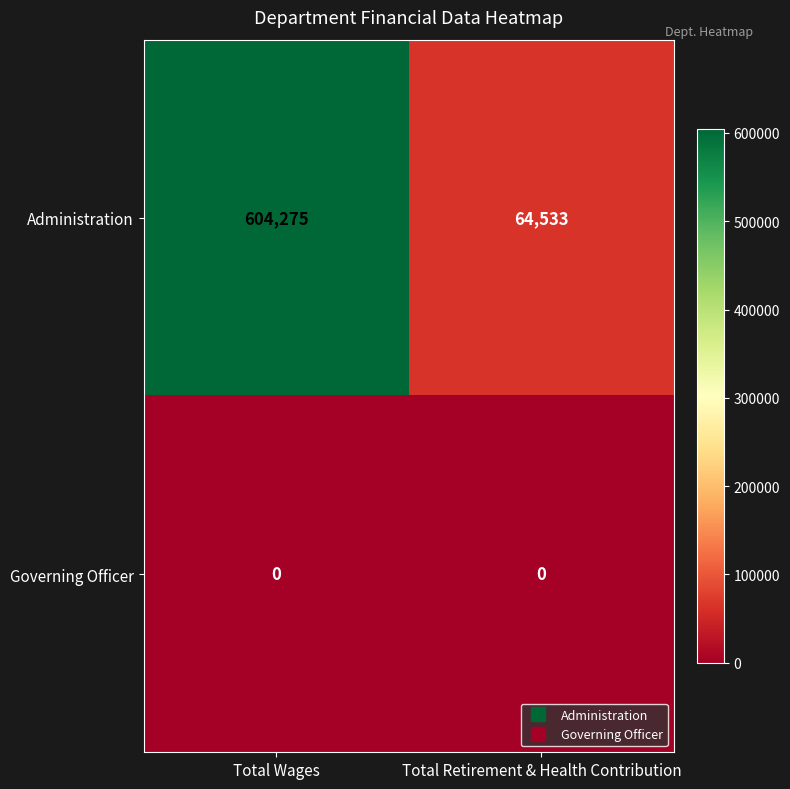

At Total Retirement & Health Contribution, list the series in order from largest to smallest.

Administration, Governing Officer